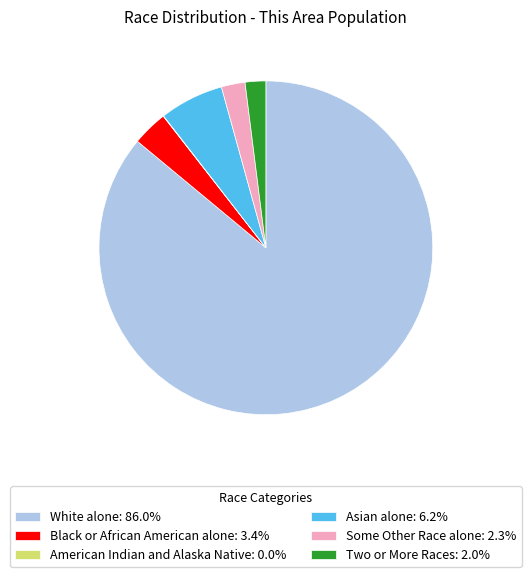

Does any single category account for the majority?

Yes